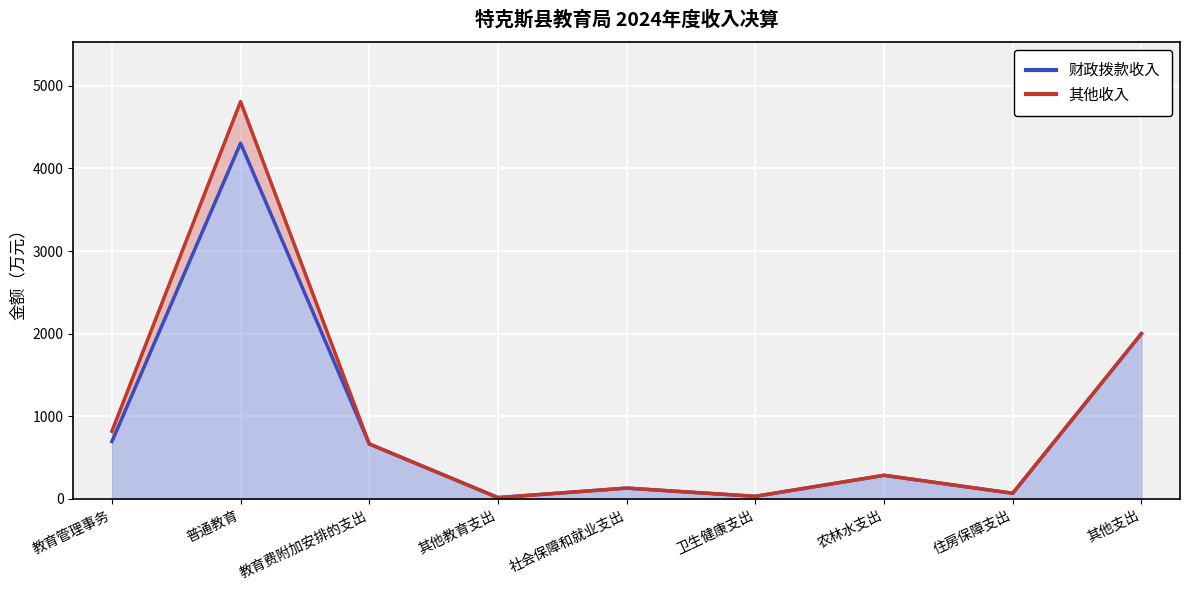

What are all the series names shown in the legend?

财政拨款收入 (线), 其他收入 (线)